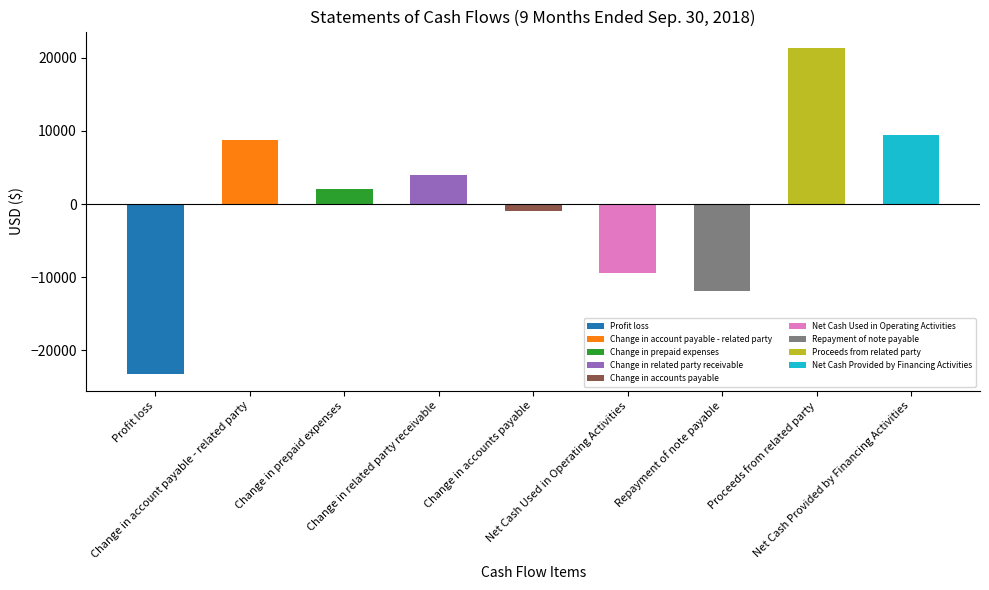

What is the value of the 4th bar from the left?

3973